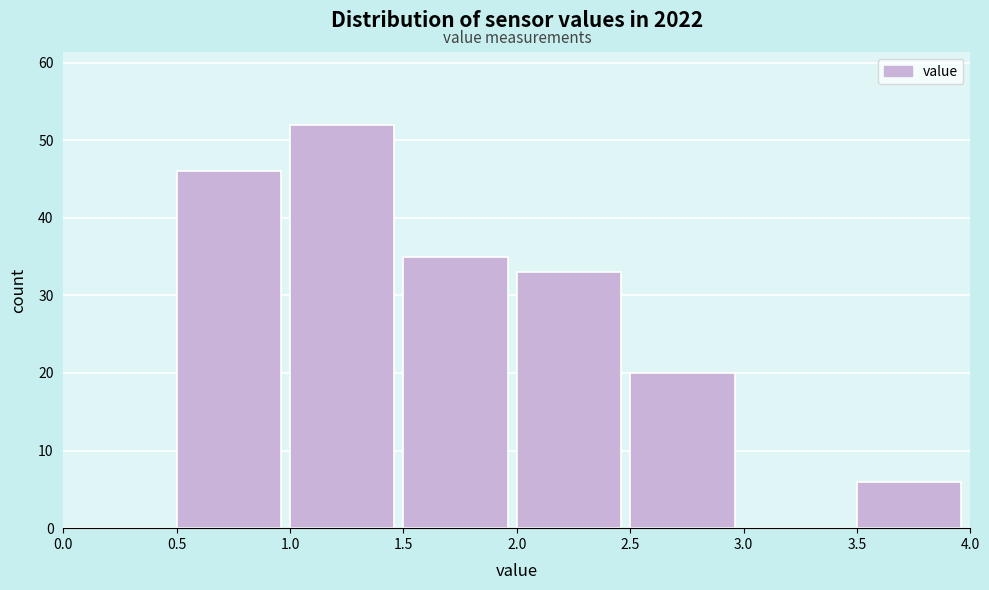

What is the height of the bar covering 2.0 to 2.5 on the x-axis? The values are not printed on the chart, so give them approximately, as read against the axis.

33